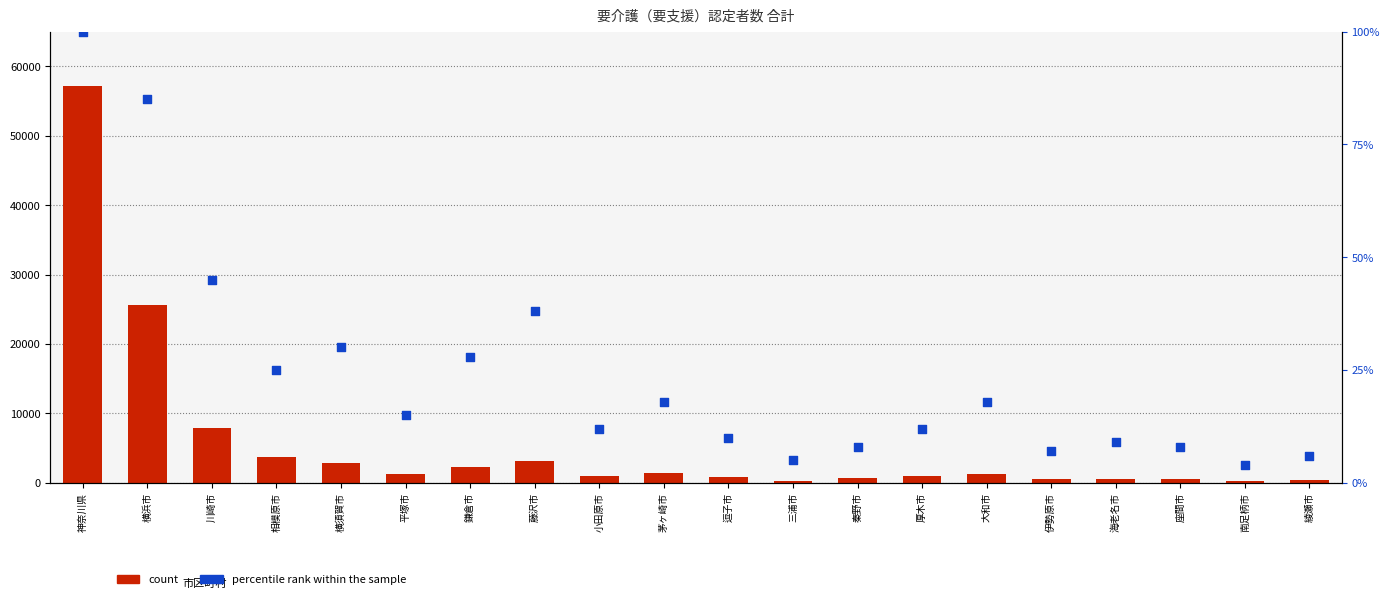

Which series reaches the maximum Y coordinate?

count